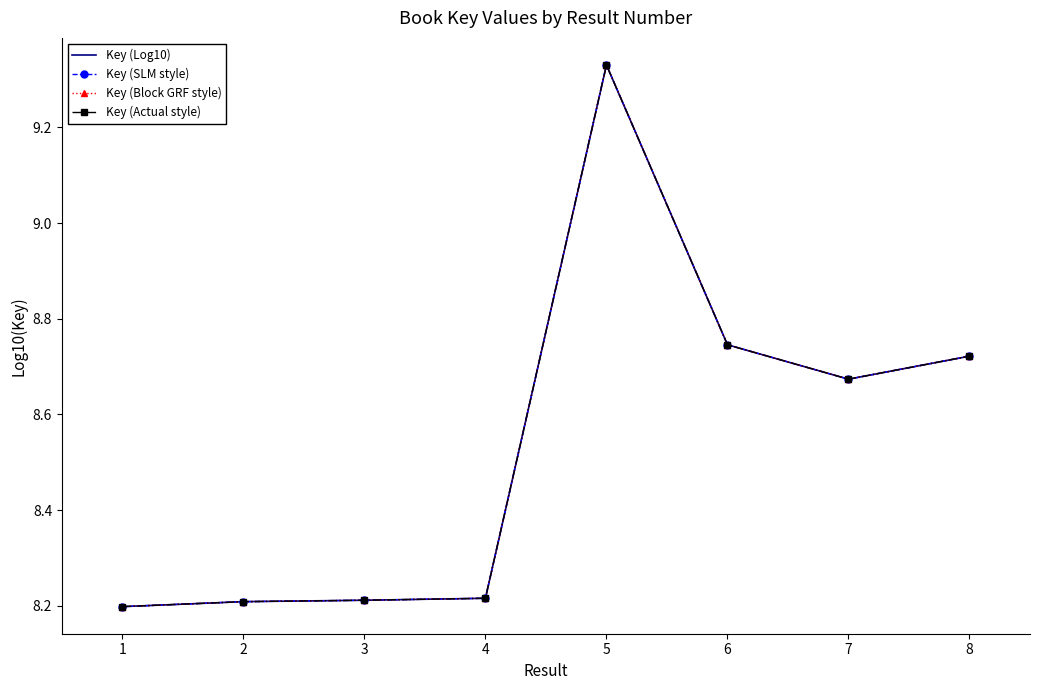

What is the value of the Key (Block GRF style) point at the 3rd from the left?

8.2